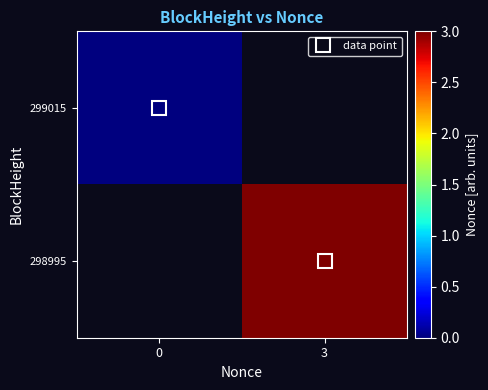

At how many categories does at least one series exceed 0?

1